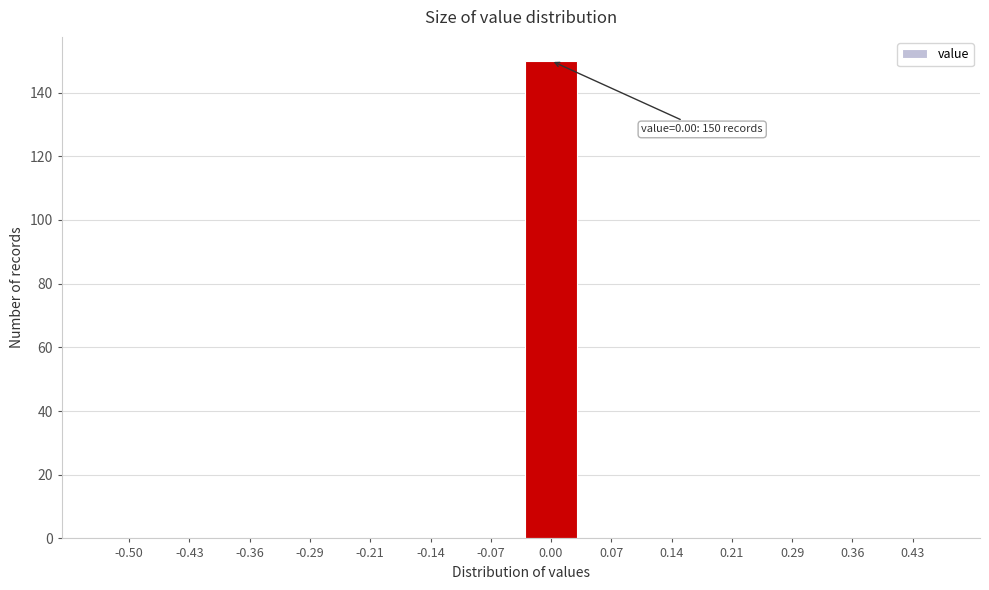

Reading left to right, list all the values displayed in this chart.

-0.50=0	-0.43=0	-0.36=0	-0.29=0	-0.21=0	-0.14=0	-0.07=0	0.00=150	0.07=0	0.14=0	0.21=0	0.29=0	0.36=0	0.43=0